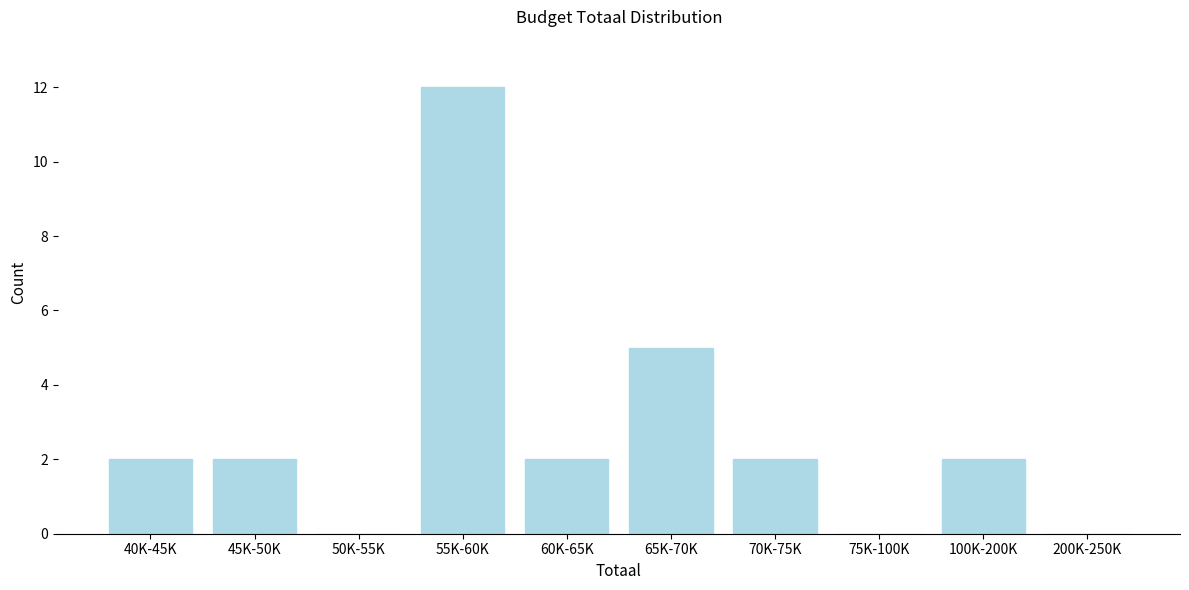

Reading left to right, transcribe all the data shown in this chart.

40K-45K=2	45K-50K=2	50K-55K=0	55K-60K=12	60K-65K=2	65K-70K=5	70K-75K=2	75K-100K=0	100K-200K=2	200K-250K=0